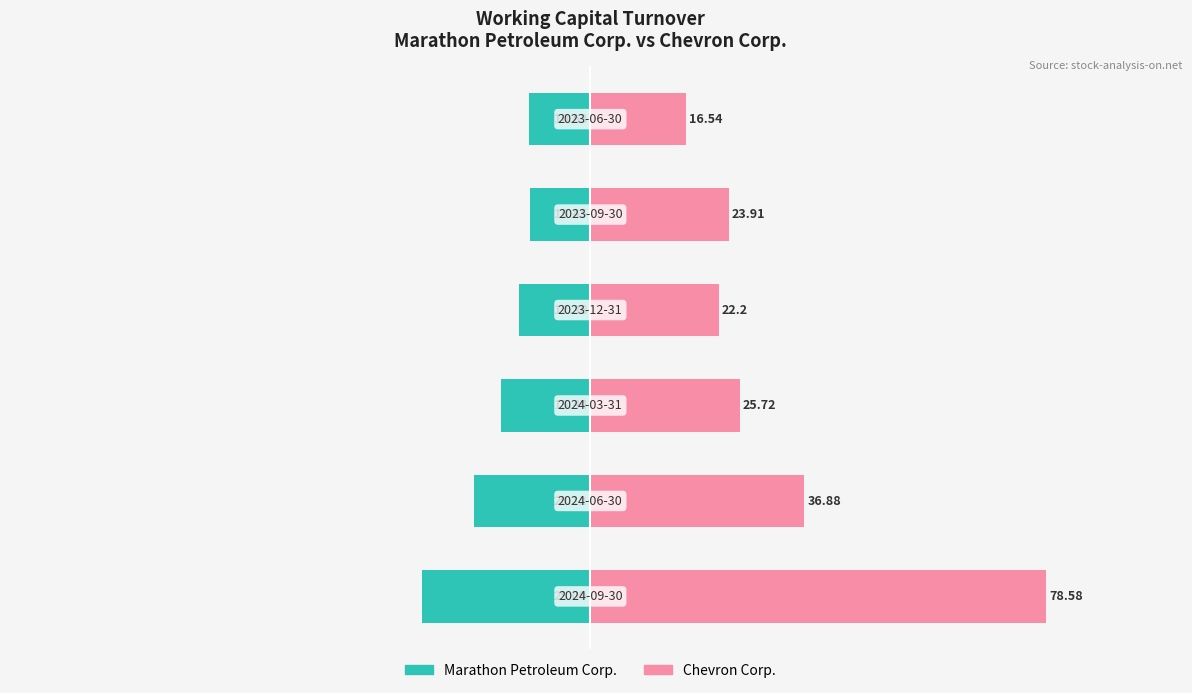

Reading right to left, what are all the values shown in this chart?

Marathon Petroleum Corp.: -10.6	-10.4	-12.4	-15.4	-20.1	-29.1
Chevron Corp.: 16.5	23.9	22.2	25.7	36.9	78.6